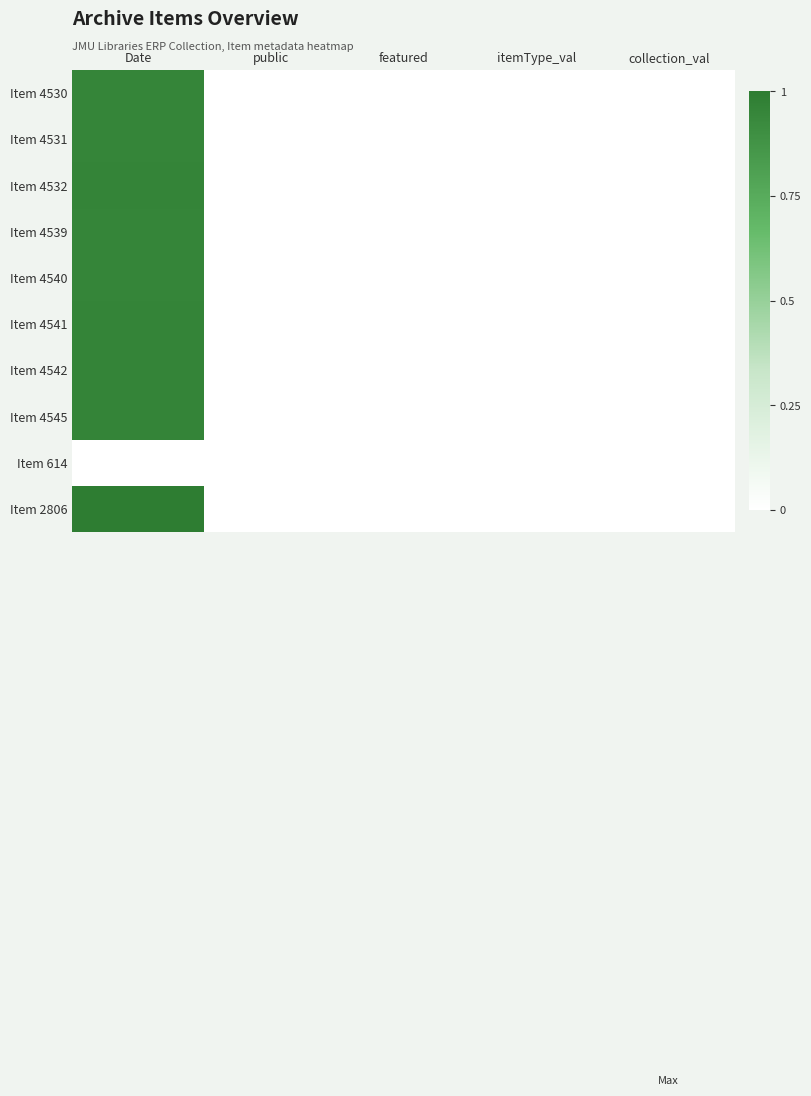

Which has a higher value, collection_val or Date?

Date